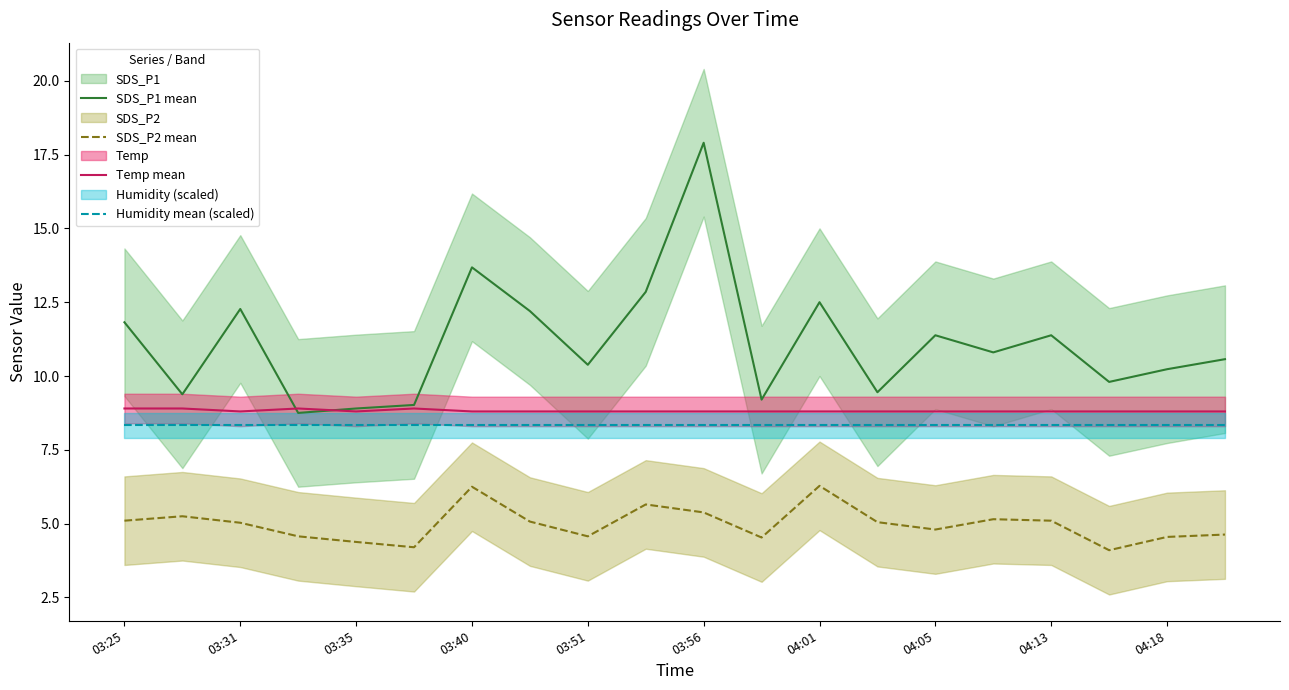

The value of Humidity mean (scaled) at 13 is 15.0. True or false?

False